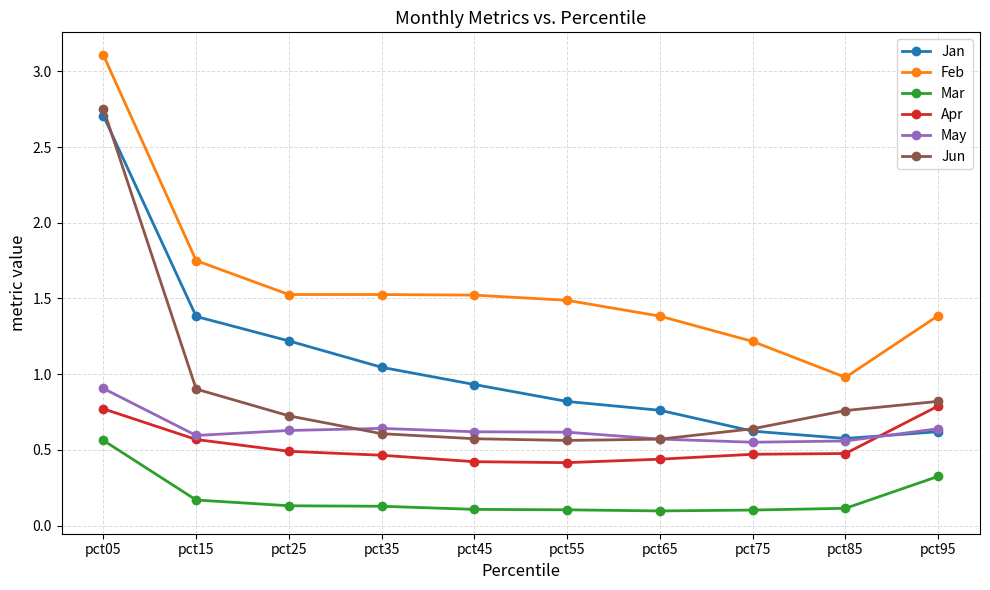

True or false: Jan and Mar cross at least once.

False